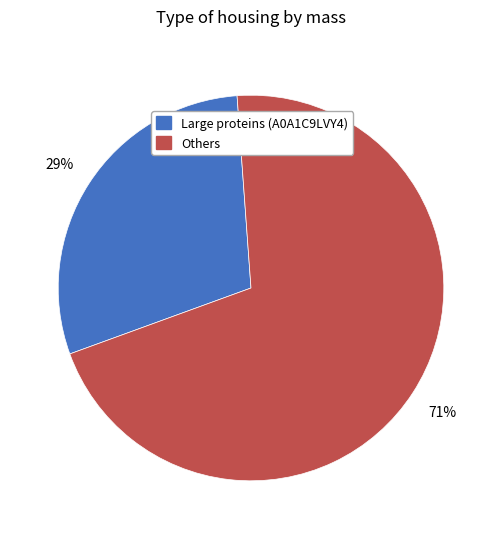

Does any single category account for the majority?

Yes